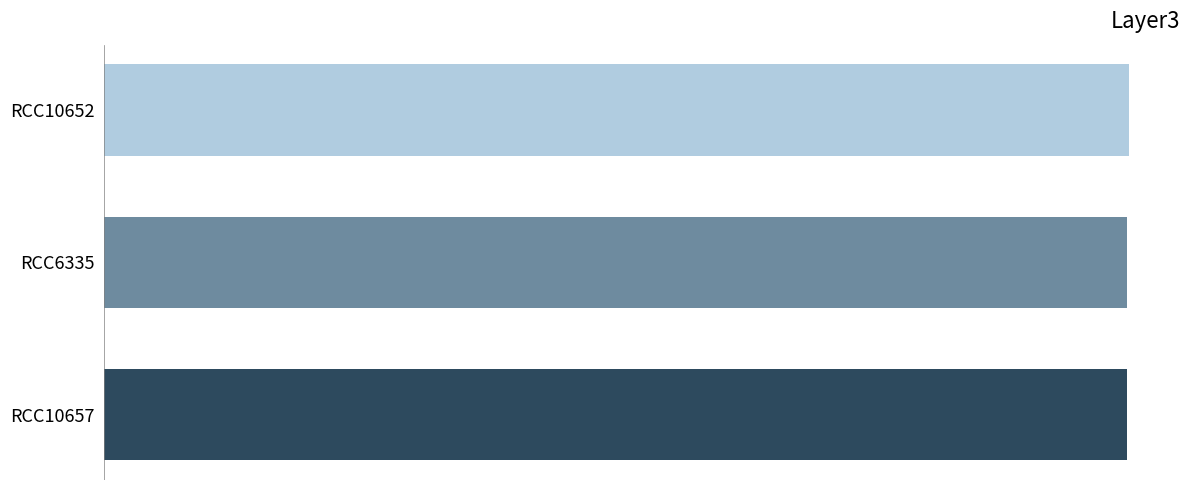

What is the average value?

376035